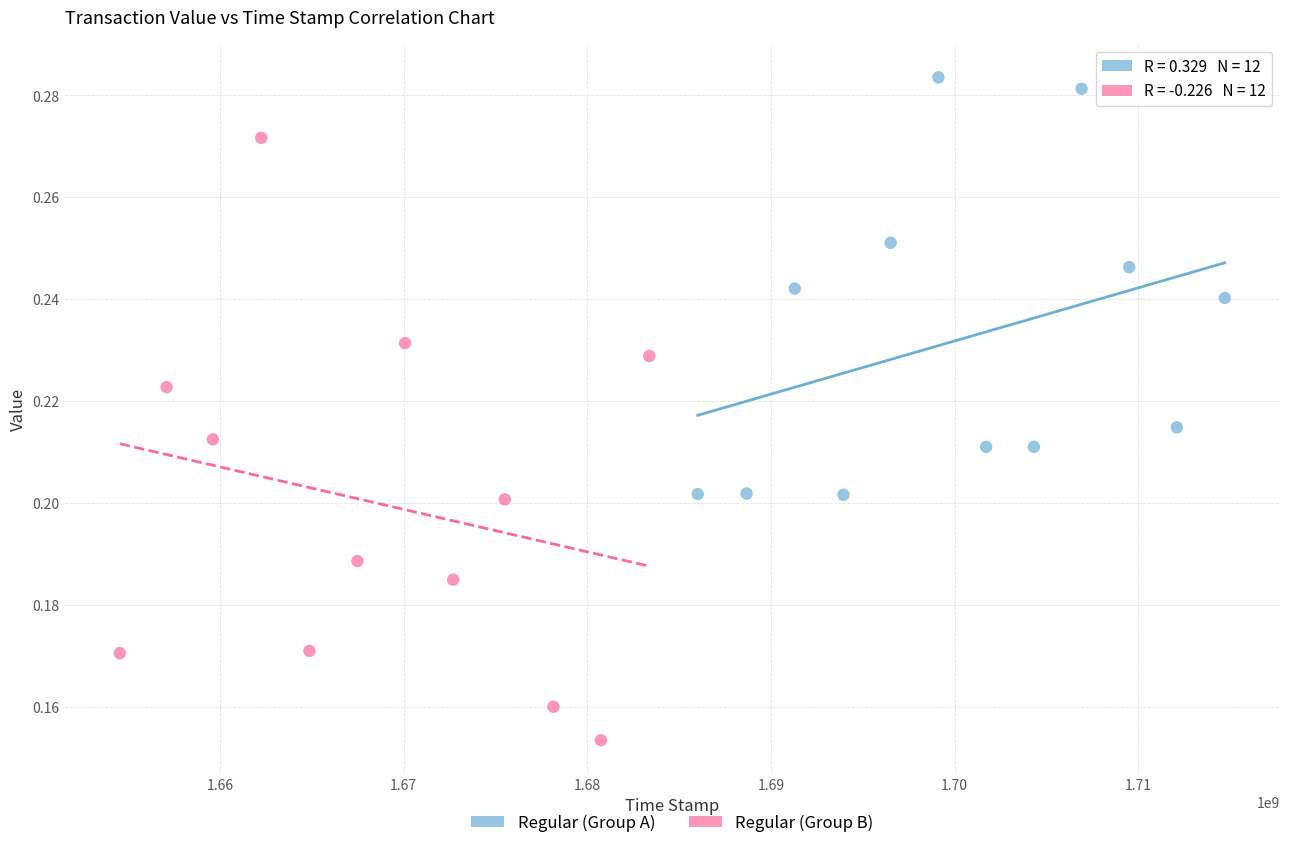

Which series reaches the maximum Y coordinate?

Regular (Group A)